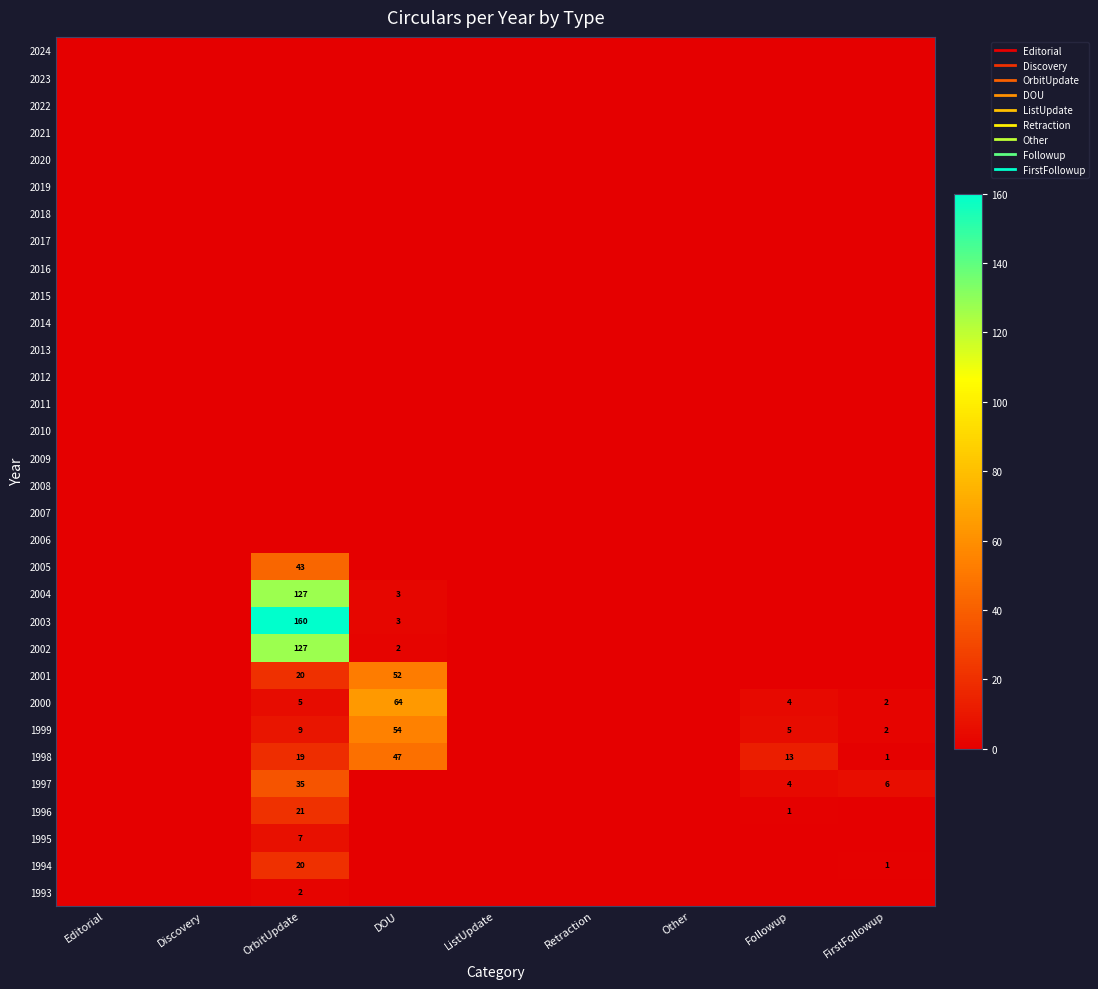

The 2023 series shows 0 at Retraction. True or false?

True